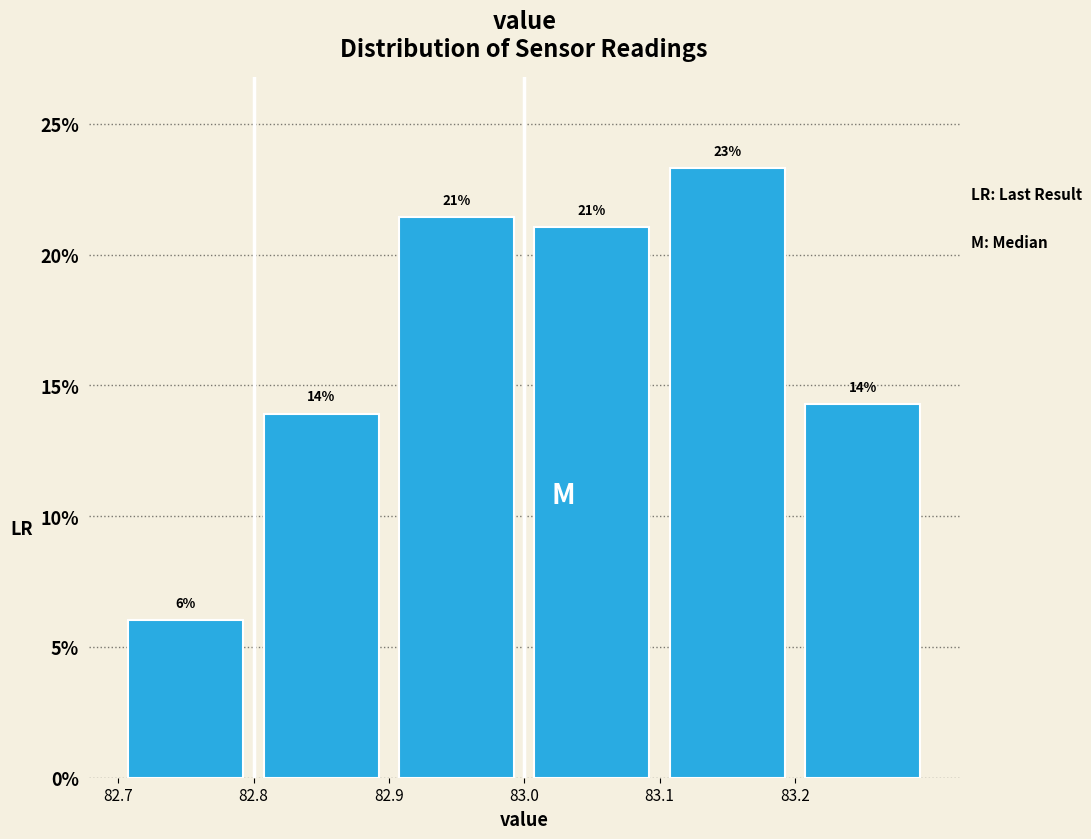

Over which range of the x-axis is the bar tallest?

83.1 to 83.2